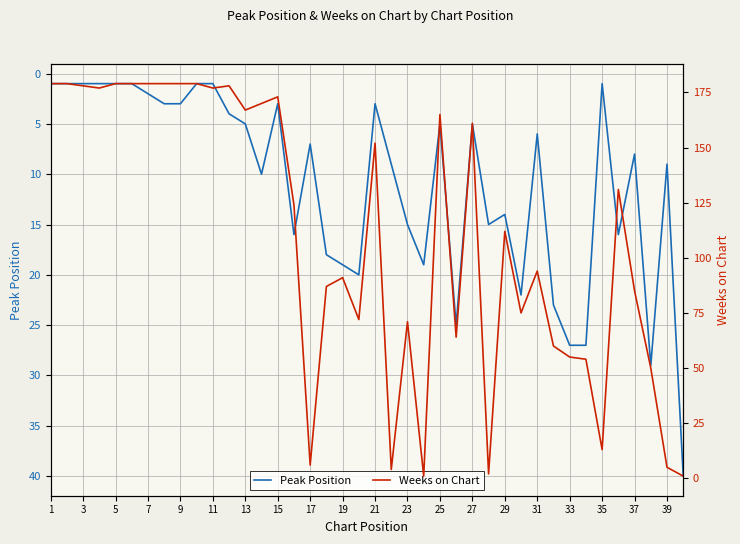

At how many categories does at least one series exceed 57?

30